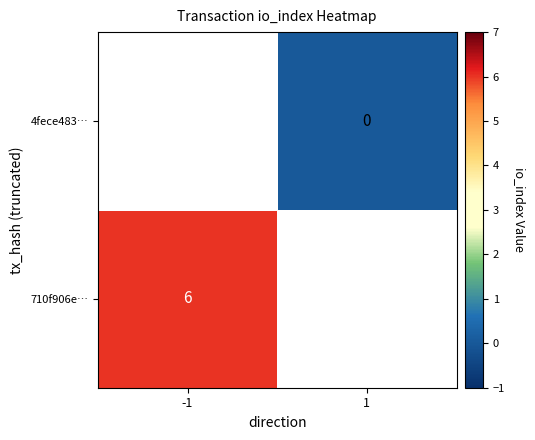

The 710f906e… series shows 9.6 at -1. True or false?

False